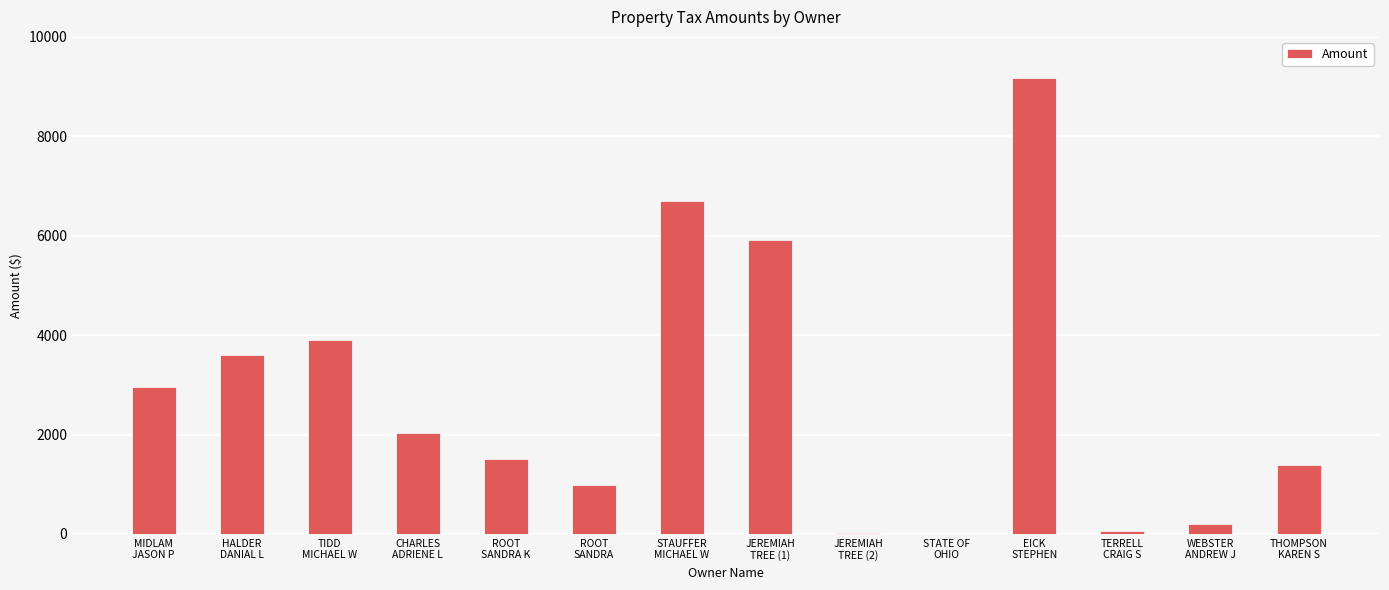

What is the maximum value shown in the chart?

9169.0